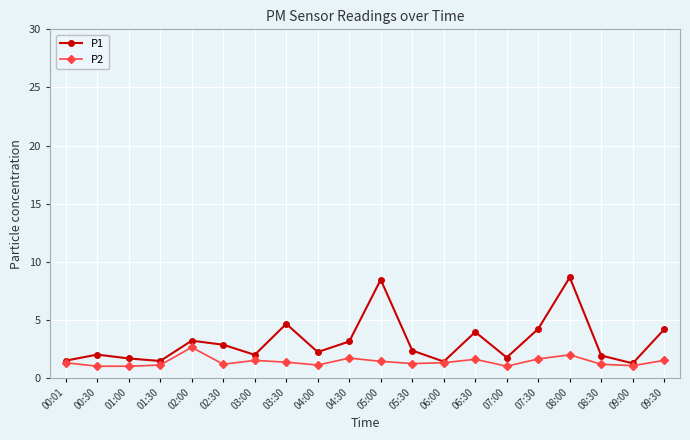

True or false: P2 has more than 1 interior local peaks.

True